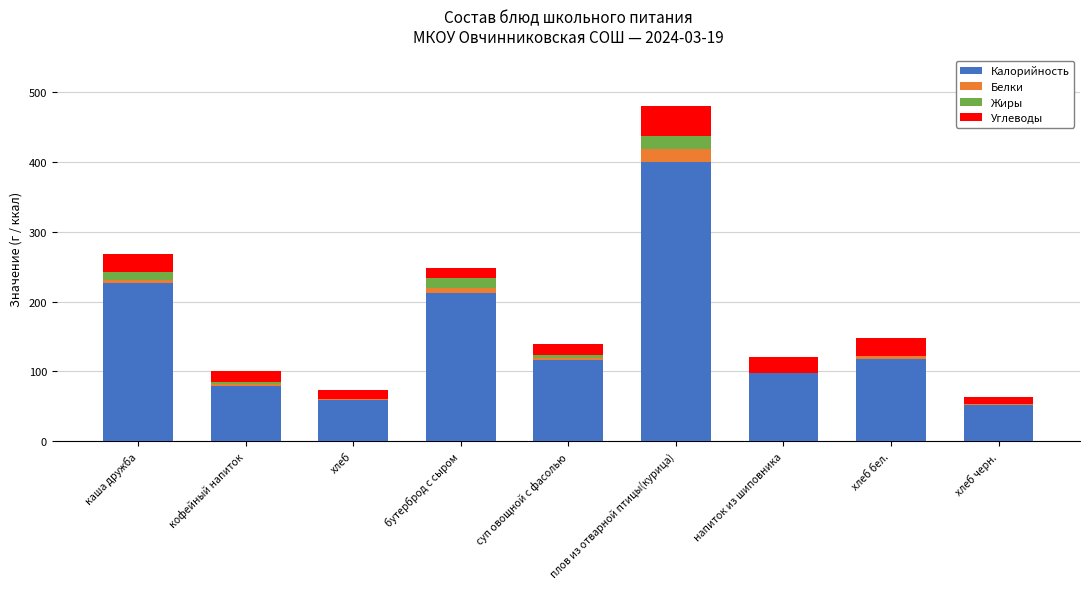

The value of Калорийность at каша дружба is 226.2. True or false?

True